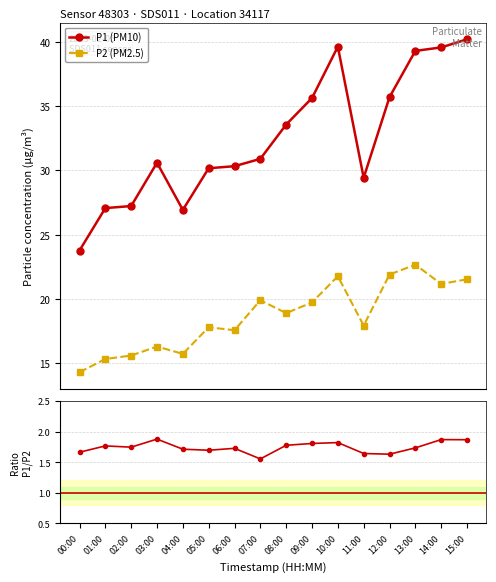

At which category does P2 (PM2.5) reach its first local valley?

04:00